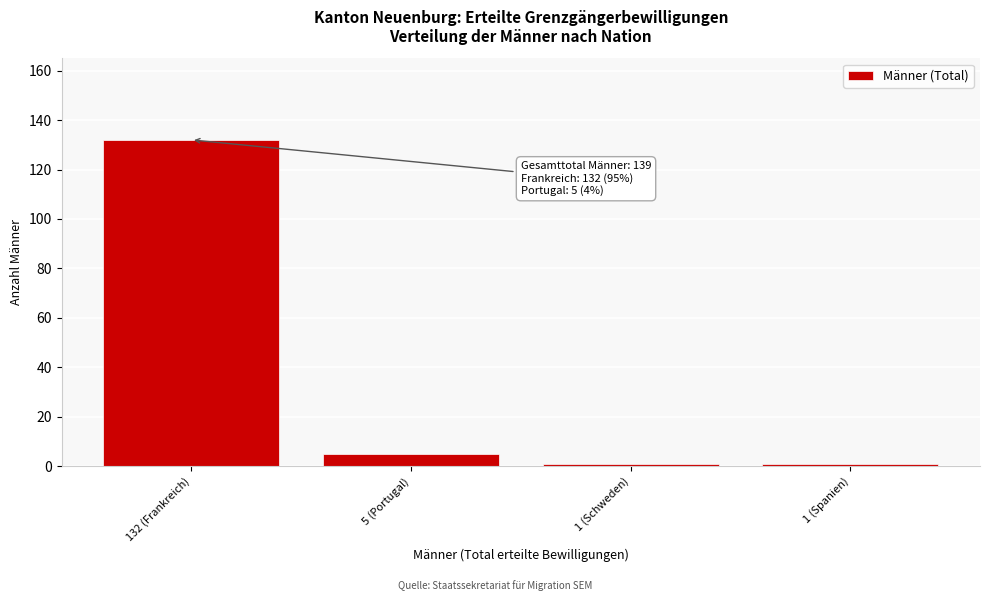

Reading right to left, extract all data points from this chart.

1	1	5	132